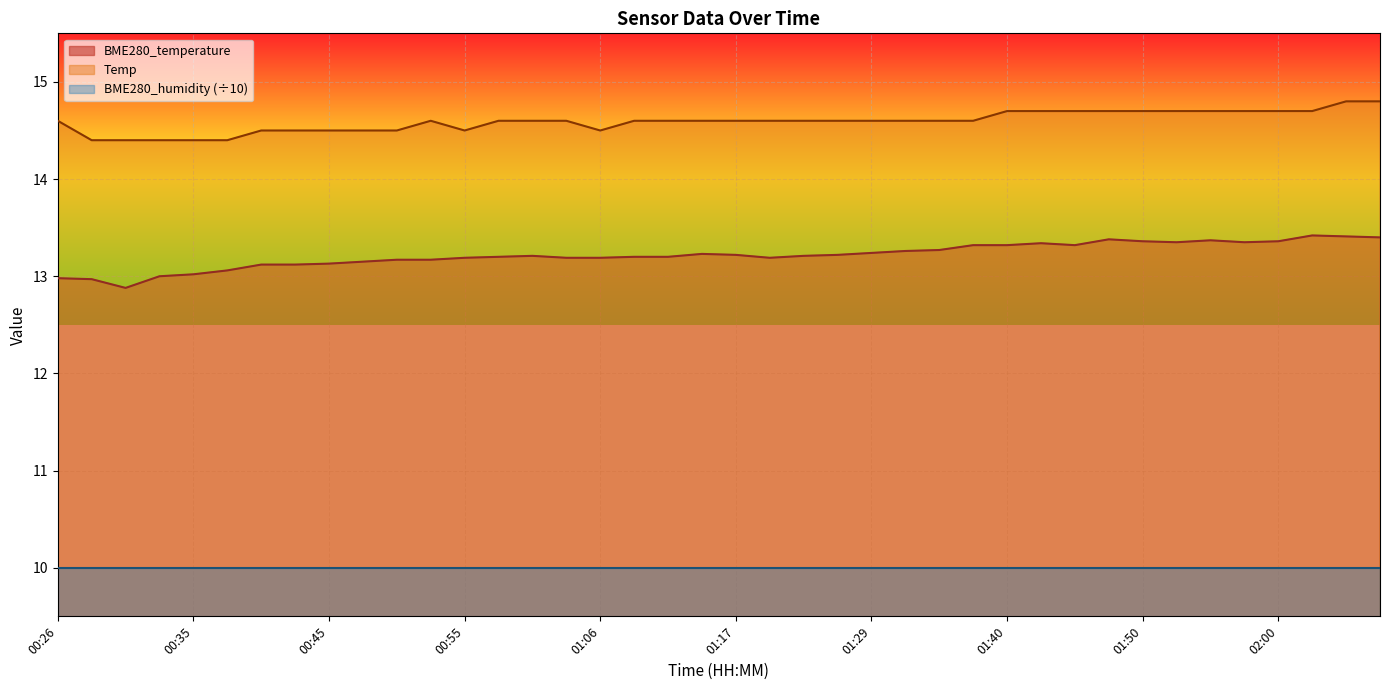

Where is Temp nearest to the value 14?

00:28